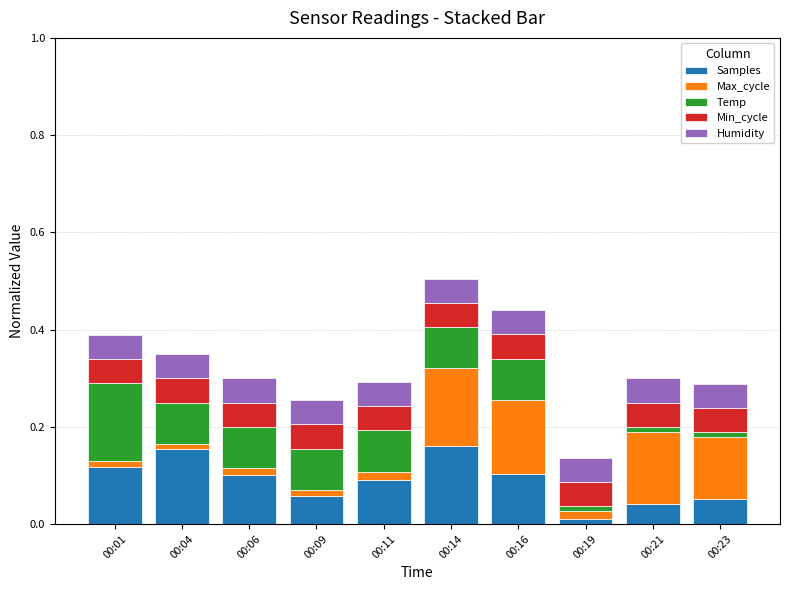

At which label is Samples closest to 0?

00:19